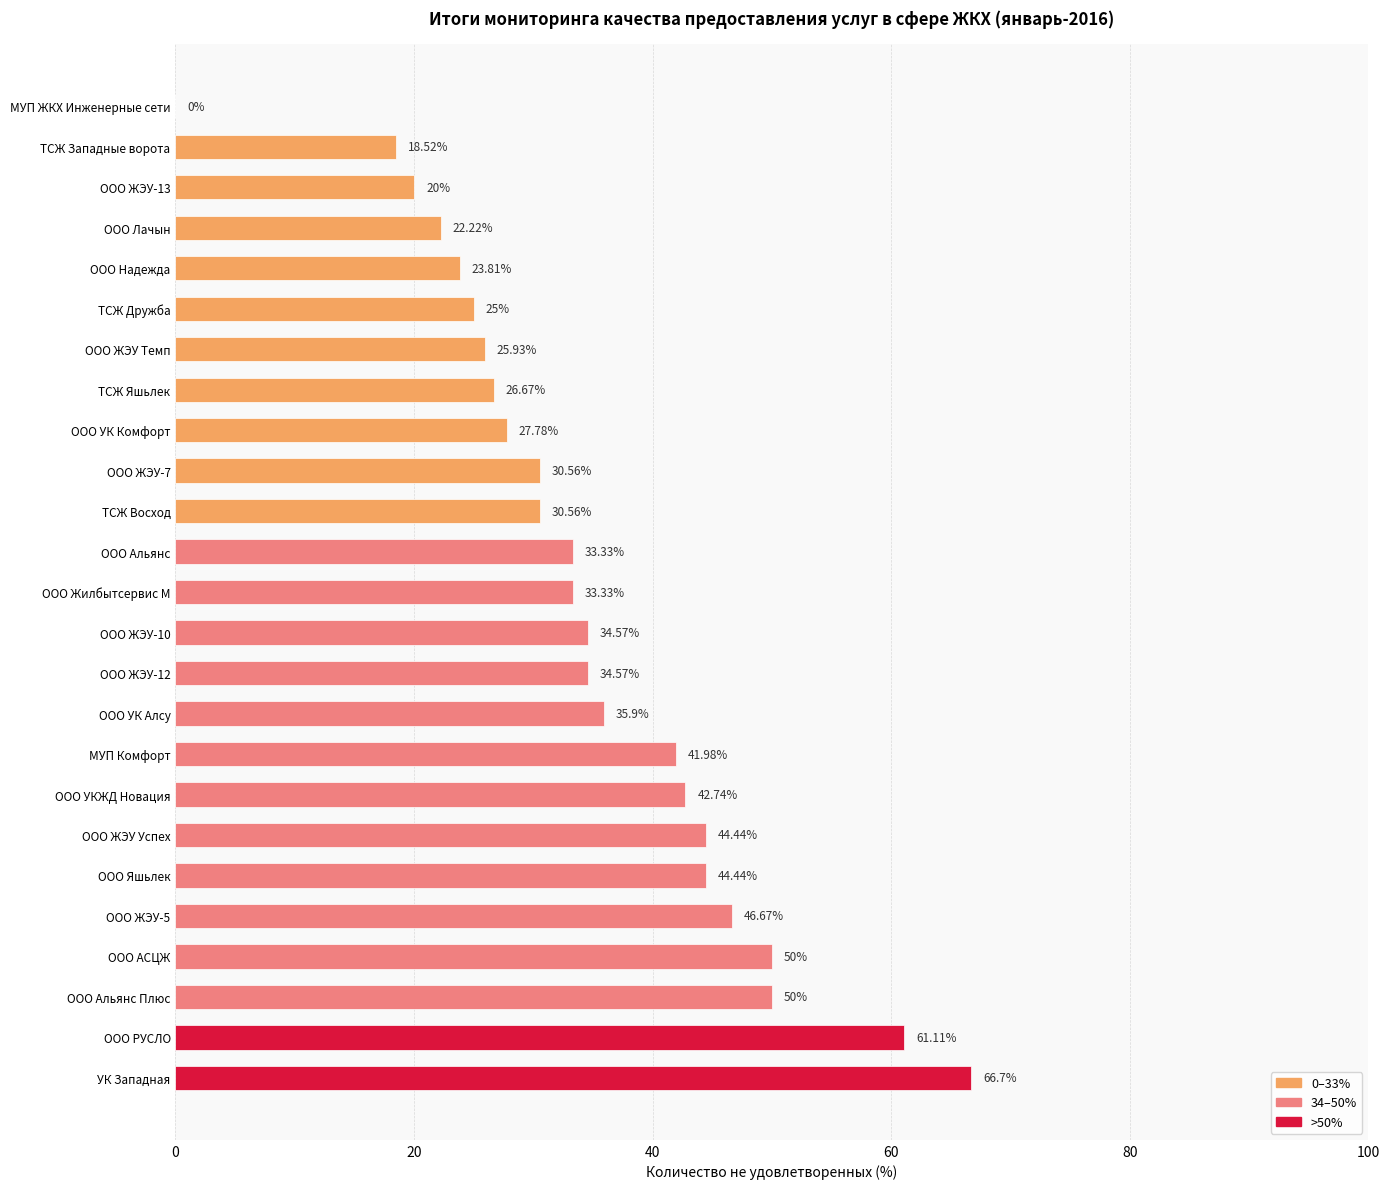

Which label corresponds to the largest value in the chart?

УК Западная